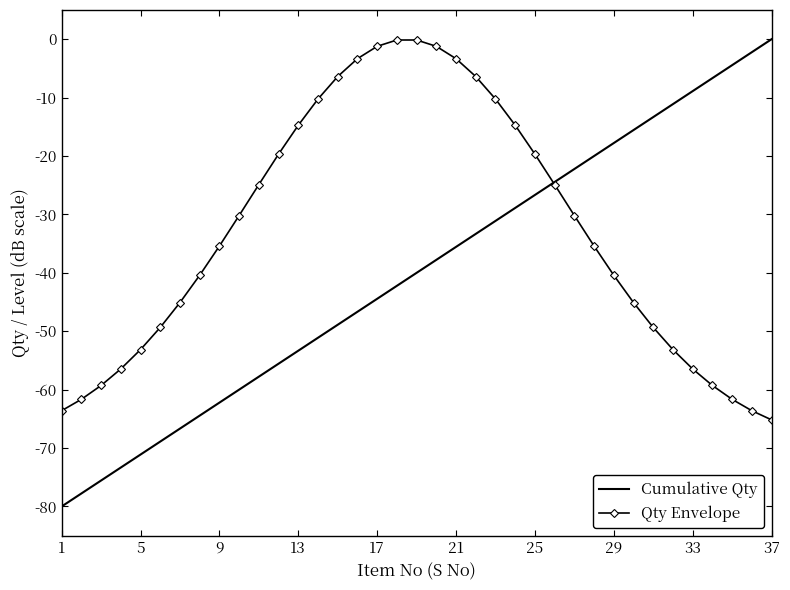

Reading right to left, extract all data points from this chart.

Cumulative Qty: 0.0	-2.2	-4.4	-6.7	-8.9	-11.1	-13.3	-15.6	-17.8	-20.0	-22.2	-24.4	-26.7	-28.9	-31.1	-33.3	-35.6	-37.8	-40.0	-42.2	-44.4	-46.7	-48.9	-51.1	-53.3	-55.6	-57.8	-60.0	-62.2	-64.4	-66.7	-68.9	-71.1	-73.3	-75.6	-77.8	-80.0
Qty Envelope: -65.2	-63.6	-61.7	-59.3	-56.5	-53.1	-49.3	-45.1	-40.4	-35.4	-30.2	-24.9	-19.7	-14.7	-10.2	-6.4	-3.3	-1.2	-0.1	-0.1	-1.2	-3.3	-6.4	-10.2	-14.7	-19.7	-24.9	-30.2	-35.4	-40.4	-45.1	-49.3	-53.1	-56.5	-59.3	-61.7	-63.6